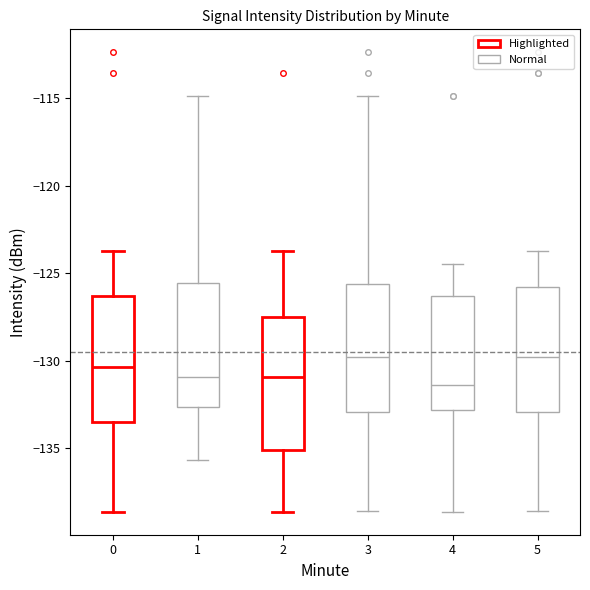

Reading left to right, read every box against the y-axis: the position of its median line, the range the box covers, and the ends of its whiskers. The values are not printed on the chart, so give them approximately, as read against the axis.

0: median -130.5, box -133.5 to -126.5, whiskers -138.5 to -123.5
1: median -131.0, box -132.5 to -125.5, whiskers -135.5 to -115.0
2: median -131.0, box -135.0 to -127.5, whiskers -138.5 to -123.5
3: median -130.0, box -133.0 to -125.5, whiskers -138.5 to -115.0
4: median -131.5, box -133.0 to -126.5, whiskers -138.5 to -124.5
5: median -130.0, box -133.0 to -126.0, whiskers -138.5 to -123.5